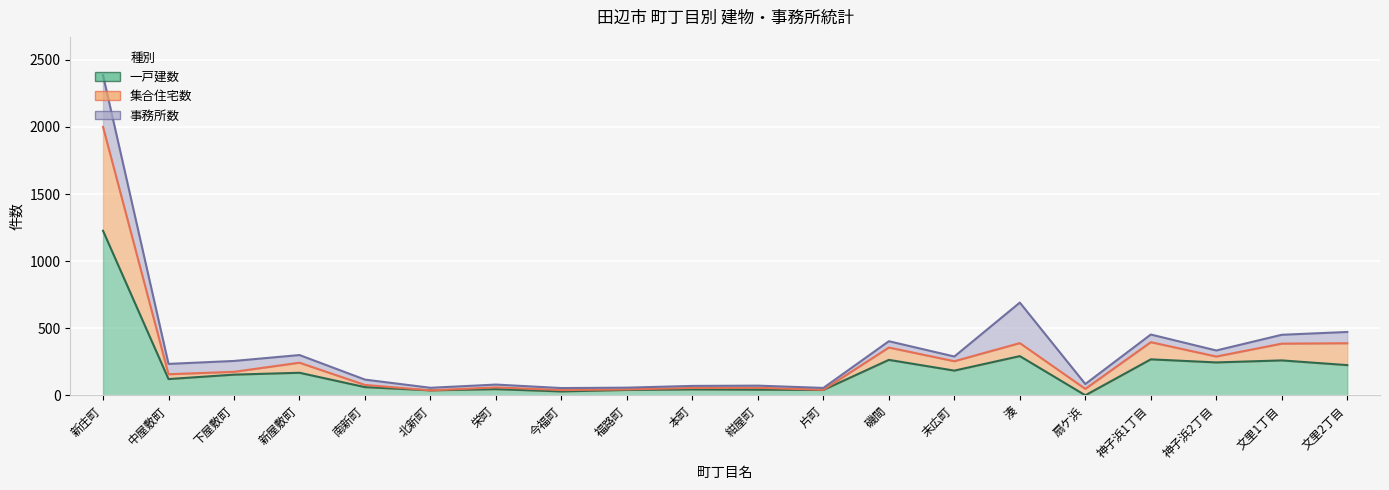

In 一戸建数, how many points are lower than both neighbors (excluding endpoints)?

7